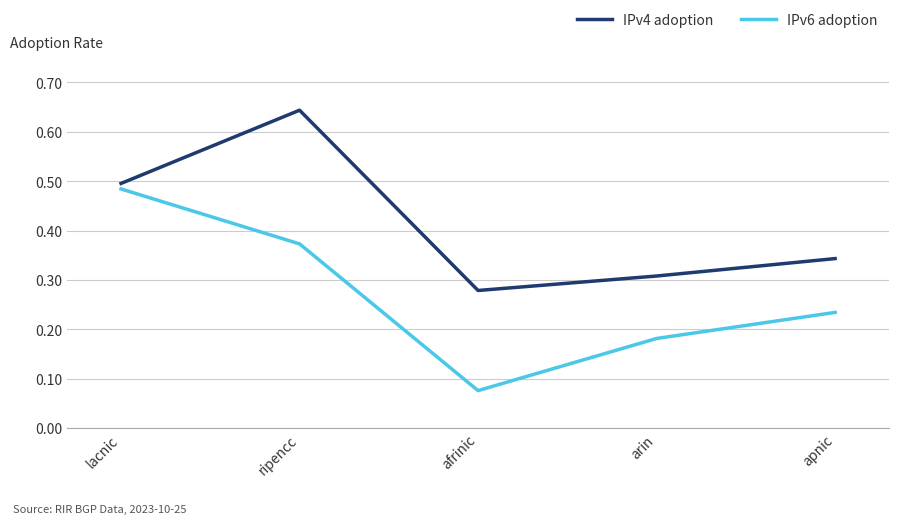

True or false: IPv4 adoption and IPv6 adoption intersect in this chart.

False